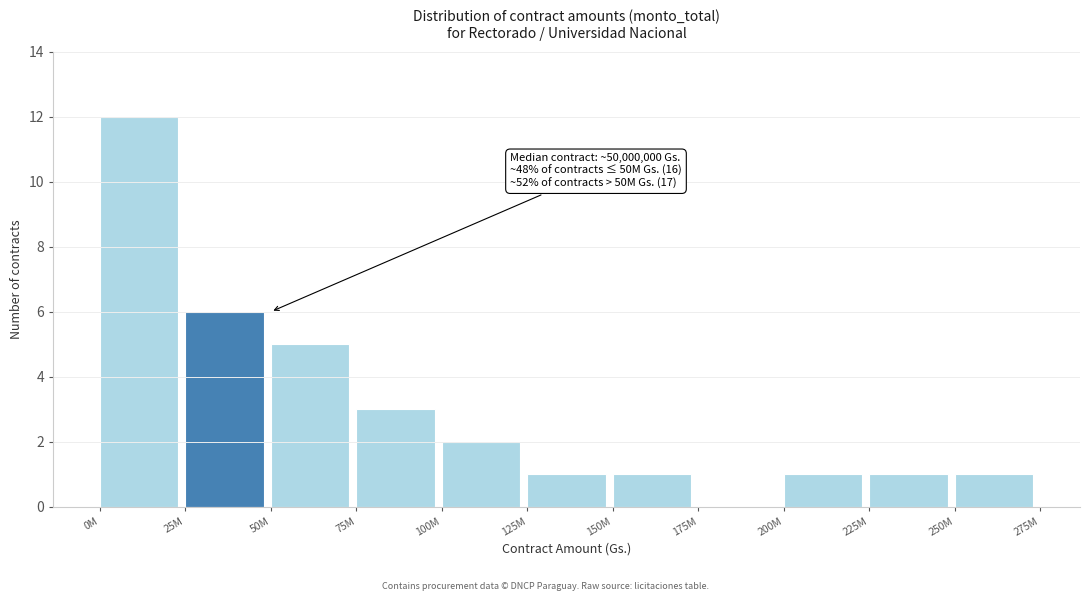

Which category has the highest value across all series?

0M